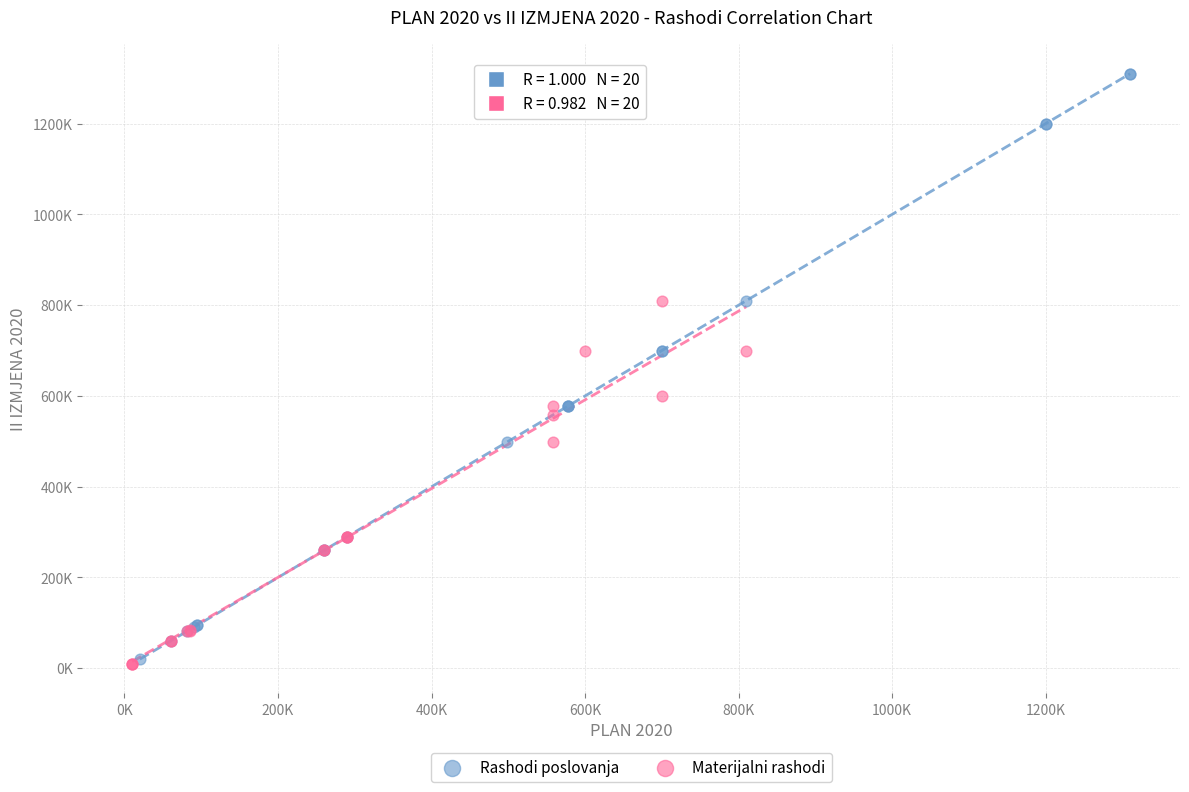

What are all the series names shown in the legend?

Rashodi poslovanja, Materijalni rashodi